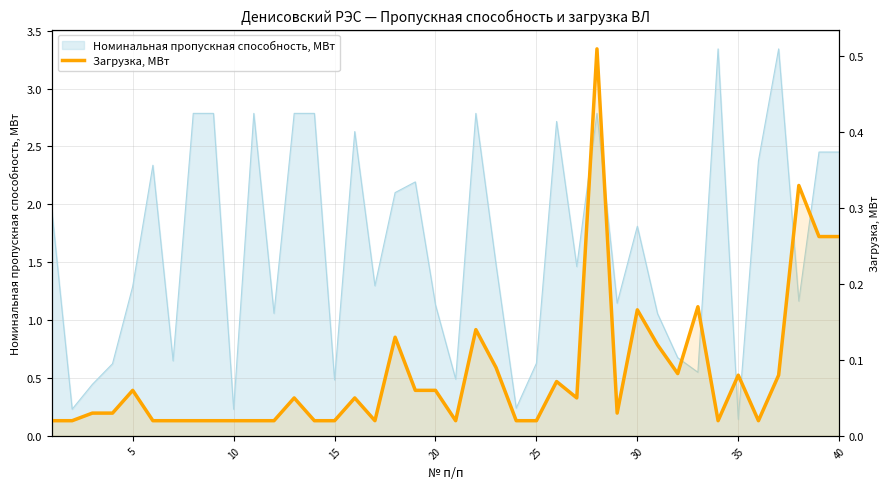

The chart shows a value of 0.0 at 45. True or false?

False